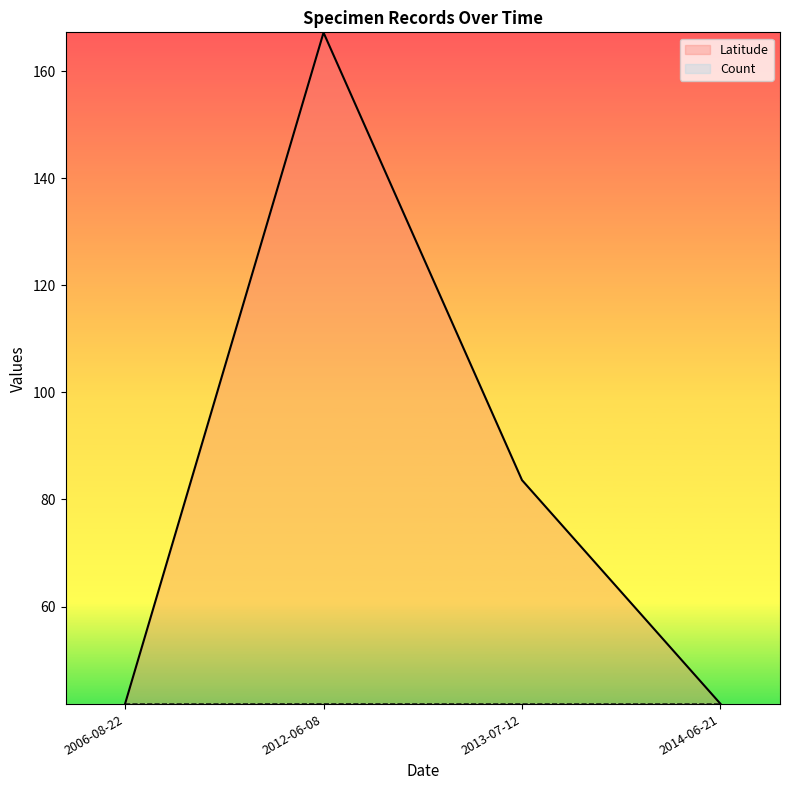

What is the smallest value displayed?

41.8